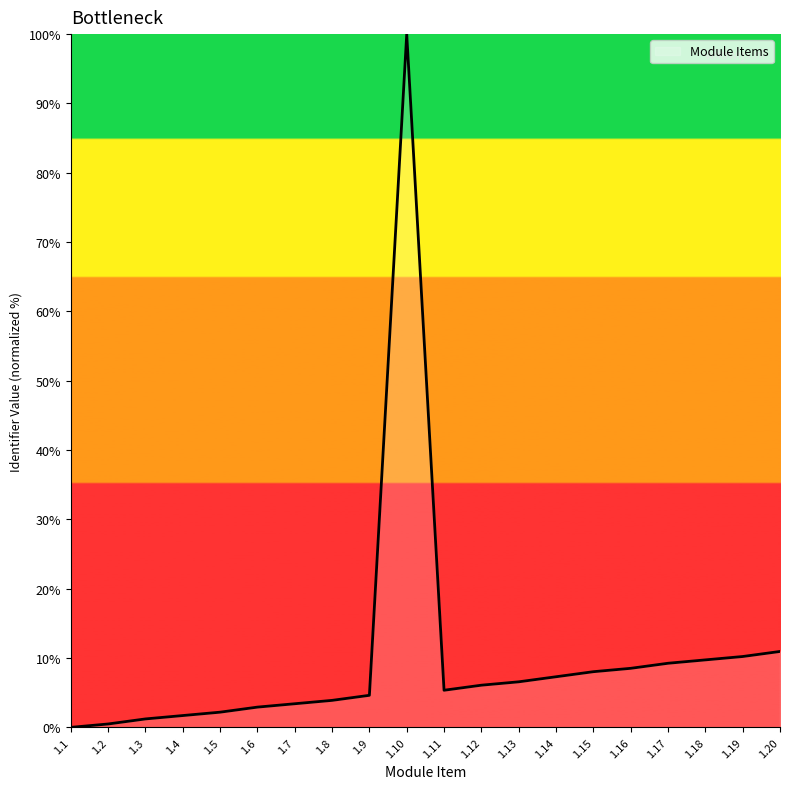

What is the difference between the values at 1.17 and 1.1?

9.2